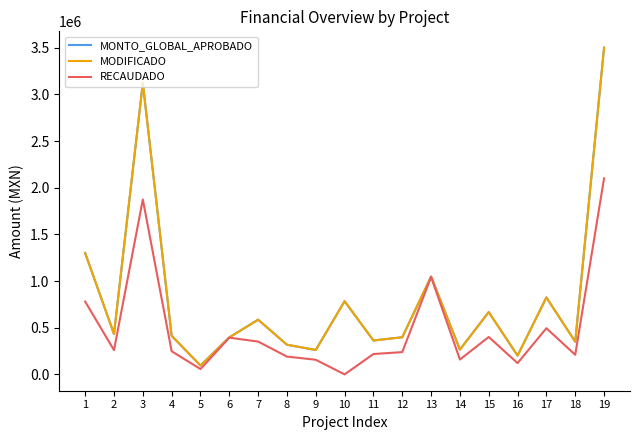

In MODIFICADO, how many points are higher than both neighbors (excluding endpoints)?

6